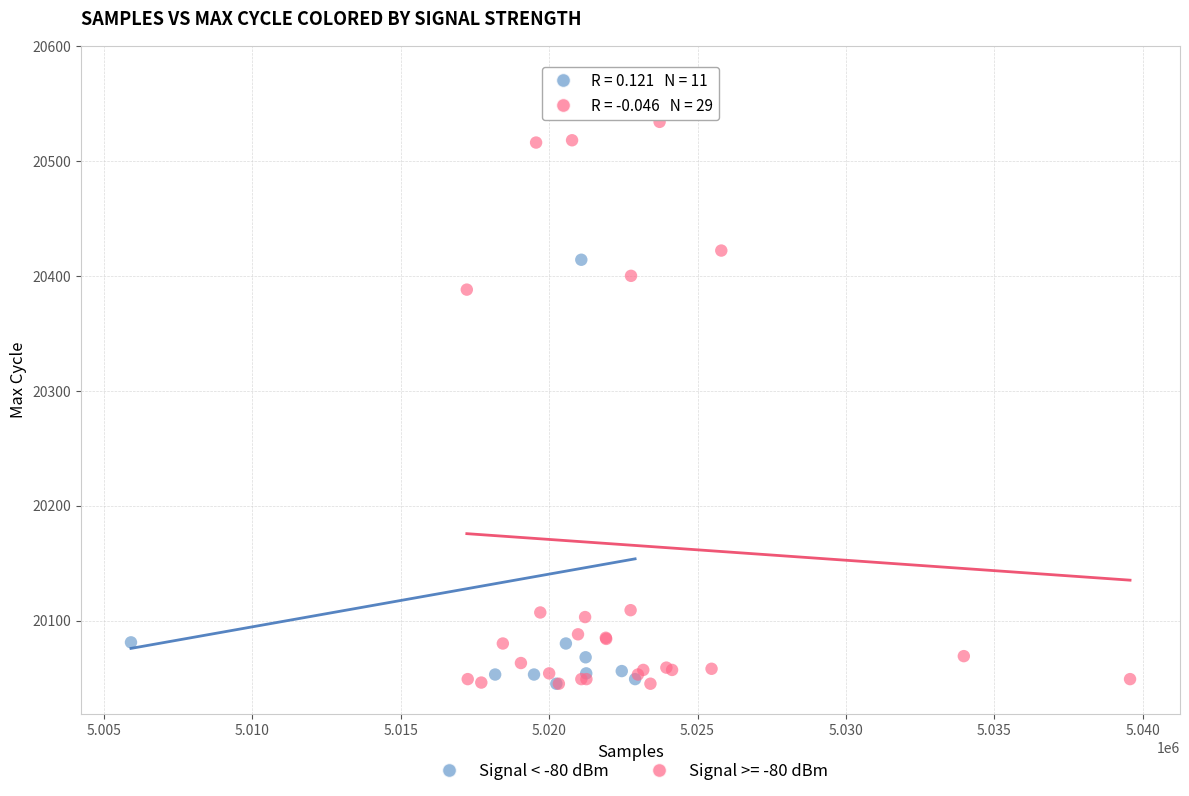

What are all the series names shown in the legend?

Signal < -80 dBm, Signal >= -80 dBm